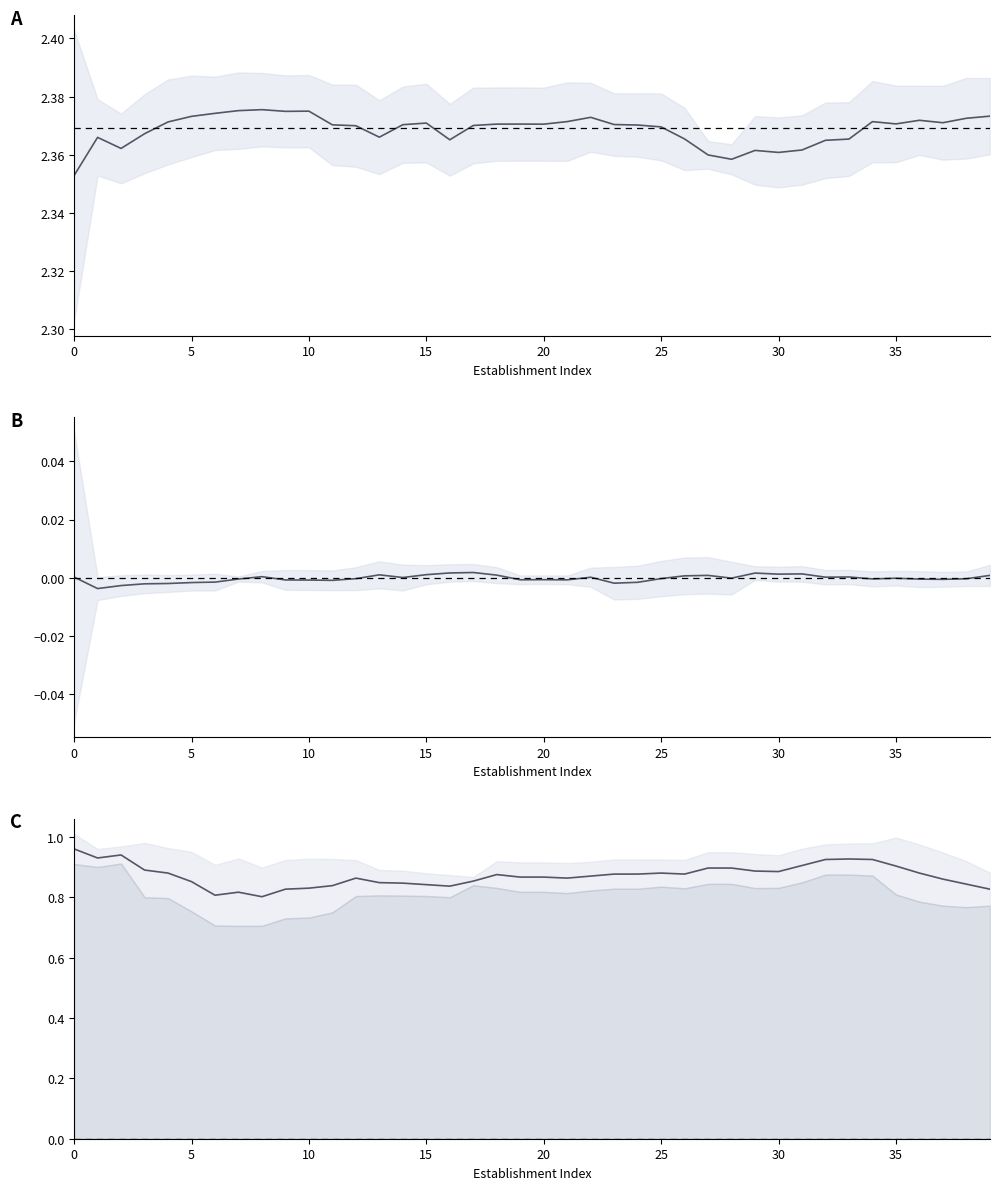

True or false: longitude and geo_score mean intersect in this chart.

False